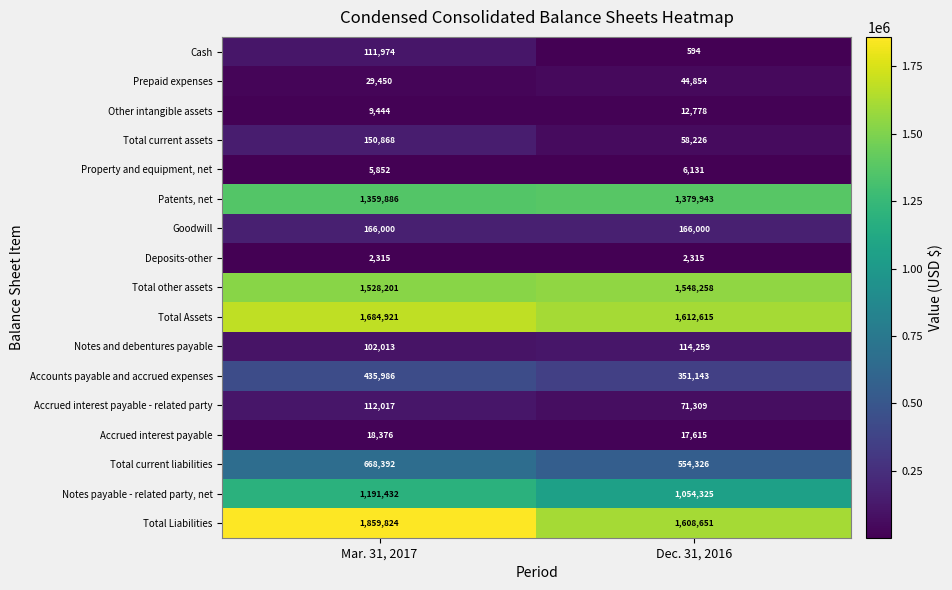

What is the difference between the maximum and minimum values in the Accounts payable and accrued expenses series?

84843